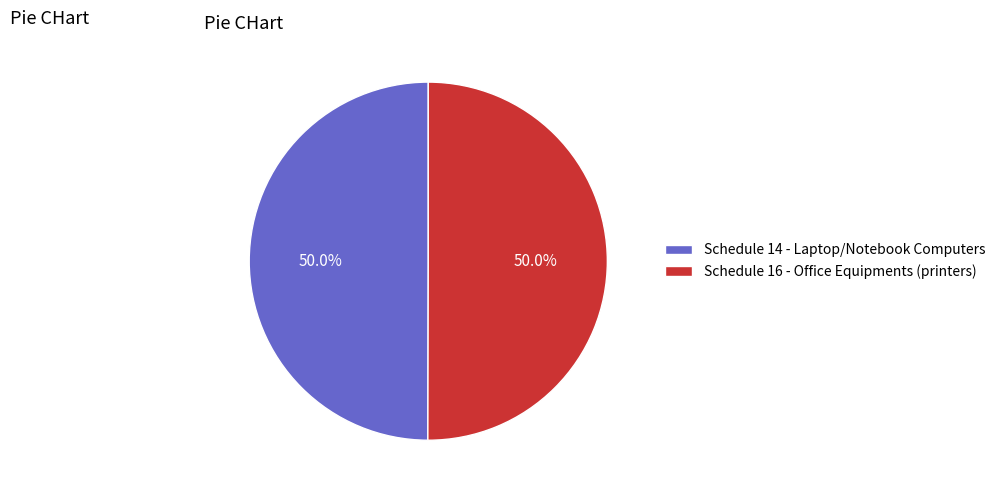

To the nearest percent, what portion does Schedule 16 - Office Equipments (printers) represent?

50%